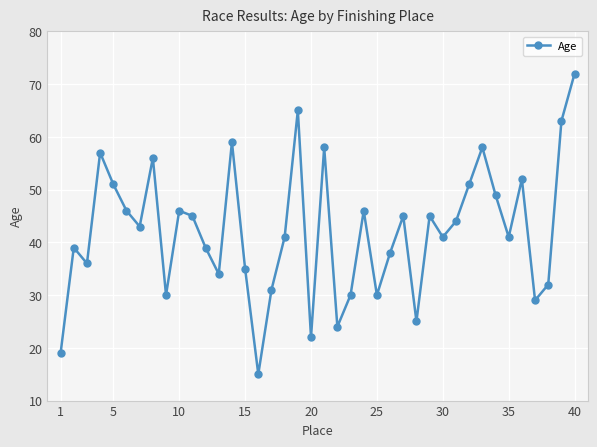

What is the minimum value shown in the chart?

15